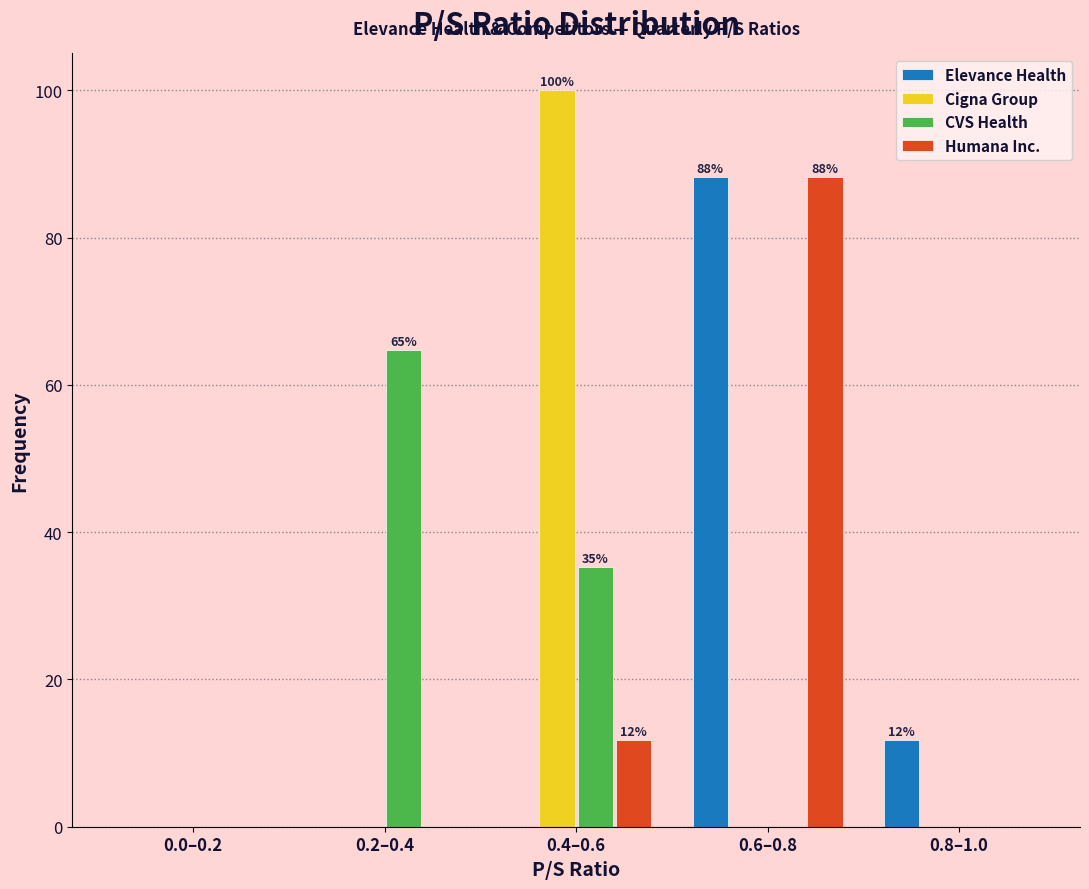

Reading right to left, transcribe all the data shown in this chart.

Elevance Health: 0.8–1.0=11.8	0.6–0.8=88.2	0.4–0.6=0.0	0.2–0.4=0.0	0.0–0.2=0.0
Cigna Group: 0.8–1.0=0.0	0.6–0.8=0.0	0.4–0.6=100.0	0.2–0.4=0.0	0.0–0.2=0.0
CVS Health: 0.8–1.0=0.0	0.6–0.8=0.0	0.4–0.6=35.3	0.2–0.4=64.7	0.0–0.2=0.0
Humana Inc.: 0.8–1.0=0.0	0.6–0.8=88.2	0.4–0.6=11.8	0.2–0.4=0.0	0.0–0.2=0.0